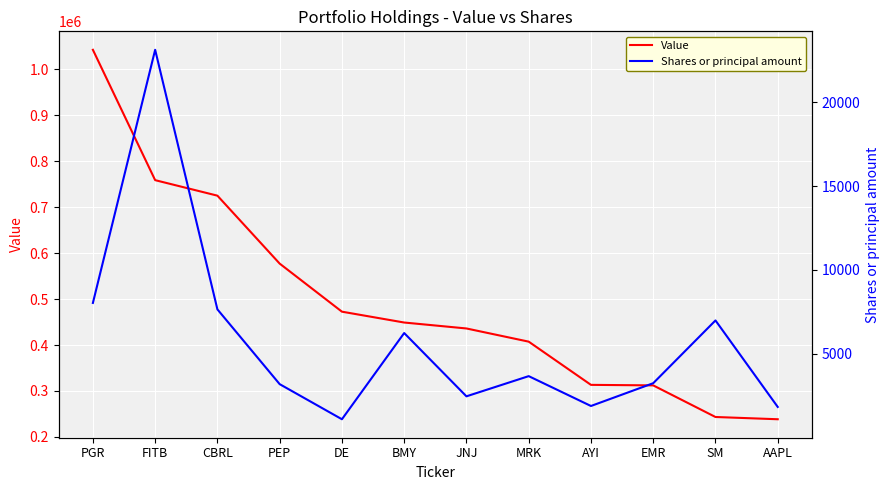

True or false: Value and Shares or principal amount cross at least once.

False